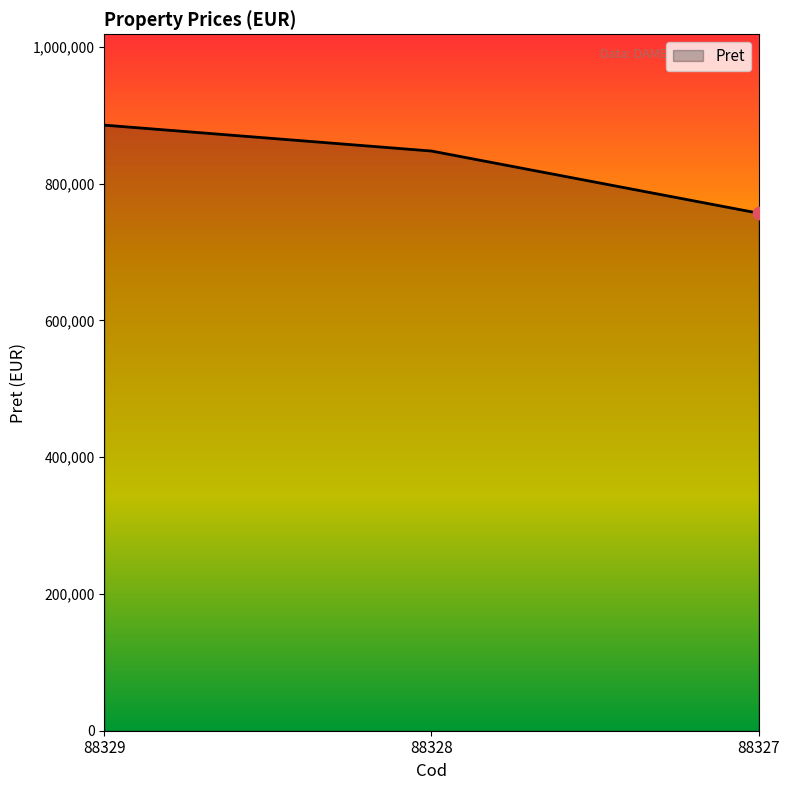

What is the change in value from 88329 to 88327?

-128774